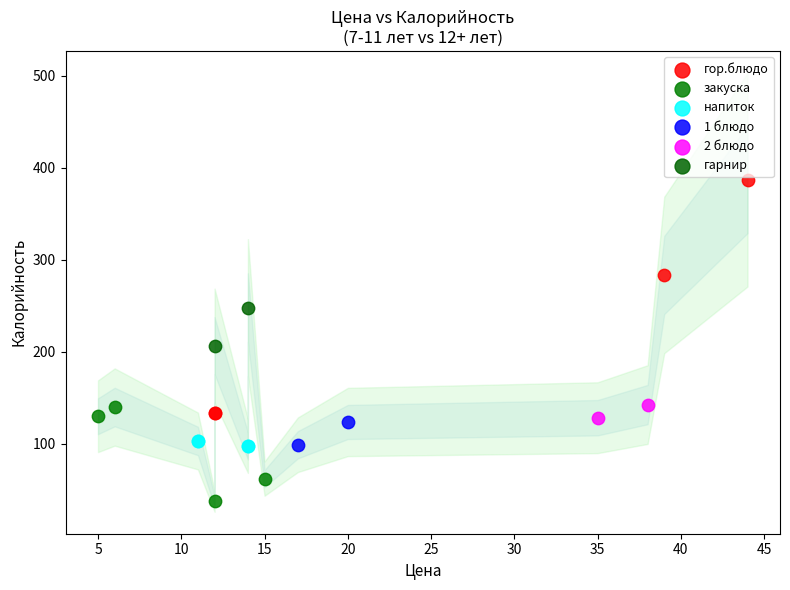

Which series reaches the maximum Y coordinate?

гор.блюдо